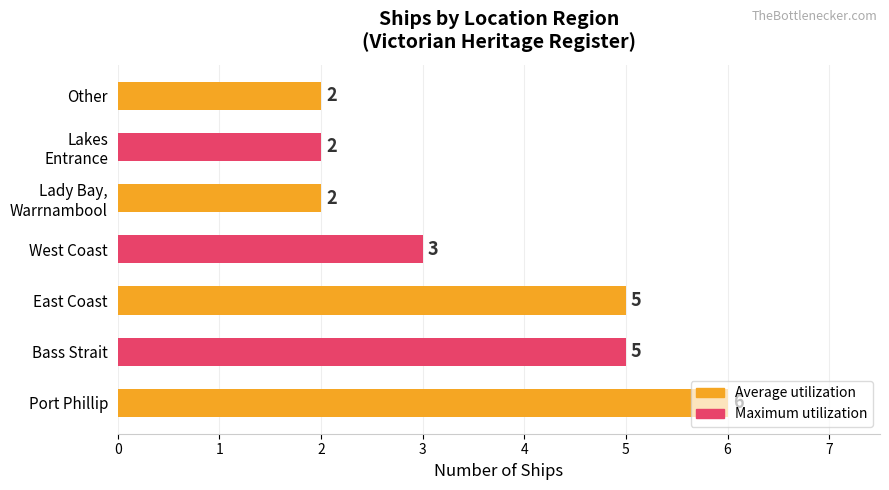

What is the difference between the second highest and minimum values?

3